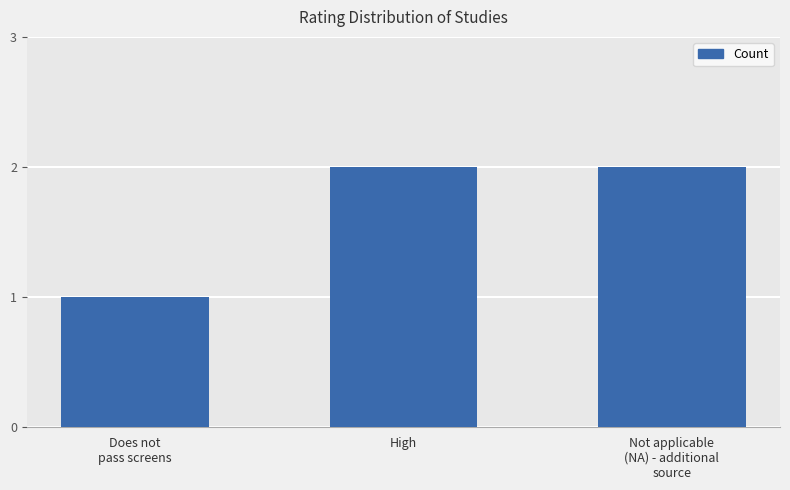

True or false: the data shows 3 at High.

False